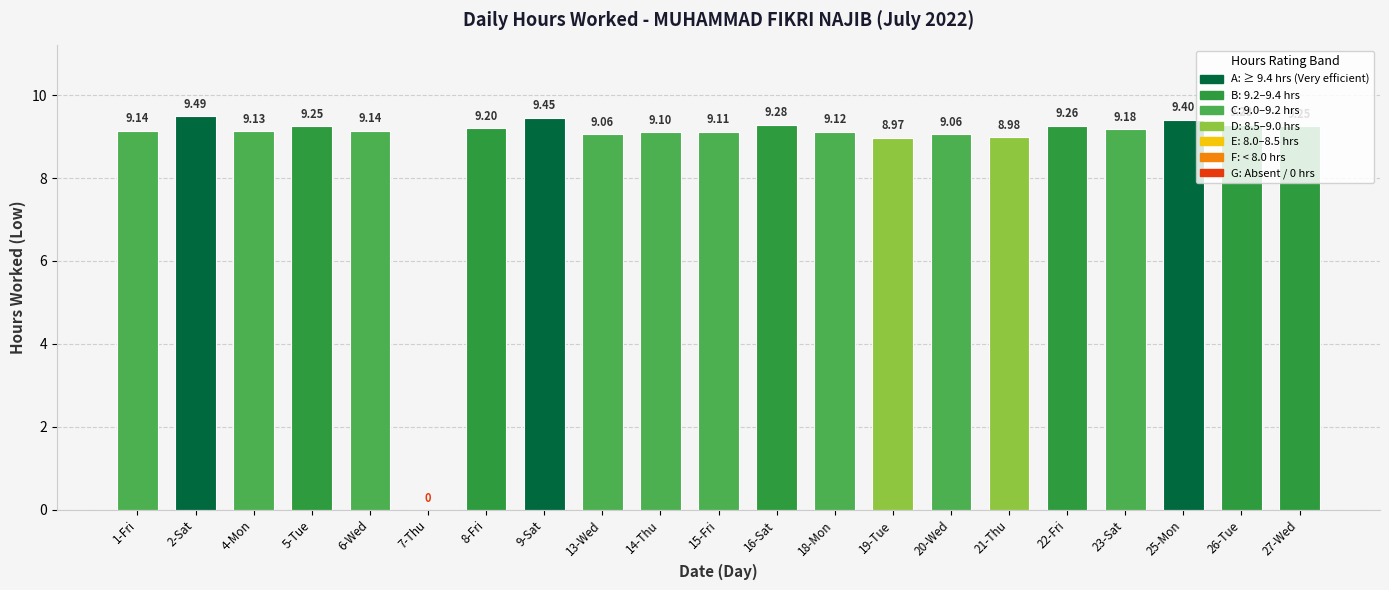

What is the sum of the values at 15-Fri and 21-Thu?

18.1